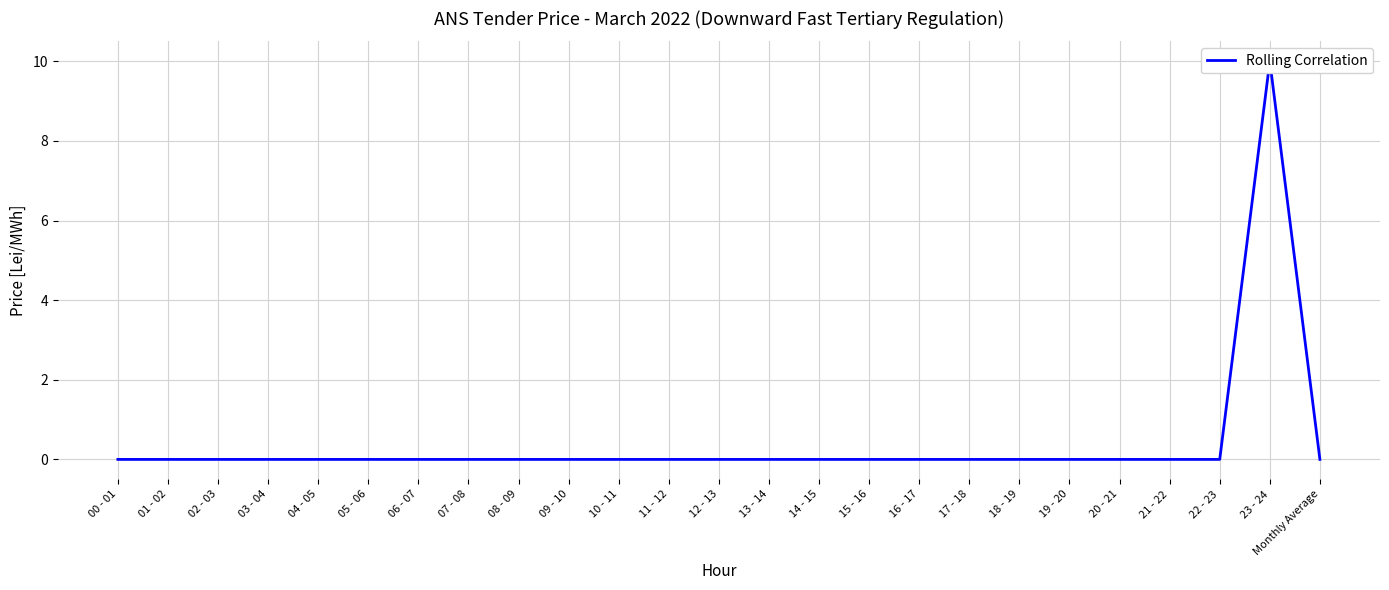

Reading left to right, what are all the values shown in this chart?

00 - 01=0	01 - 02=0	02 - 03=0	03 - 04=0	04 - 05=0	05 - 06=0	06 - 07=0	07 - 08=0	08 - 09=0	09 - 10=0	10 - 11=0	11 - 12=0	12 - 13=0	13 - 14=0	14 - 15=0	15 - 16=0	16 - 17=0	17 - 18=0	18 - 19=0	19 - 20=0	20 - 21=0	21 - 22=0	22 - 23=0	23 - 24=10	Monthly Average=0